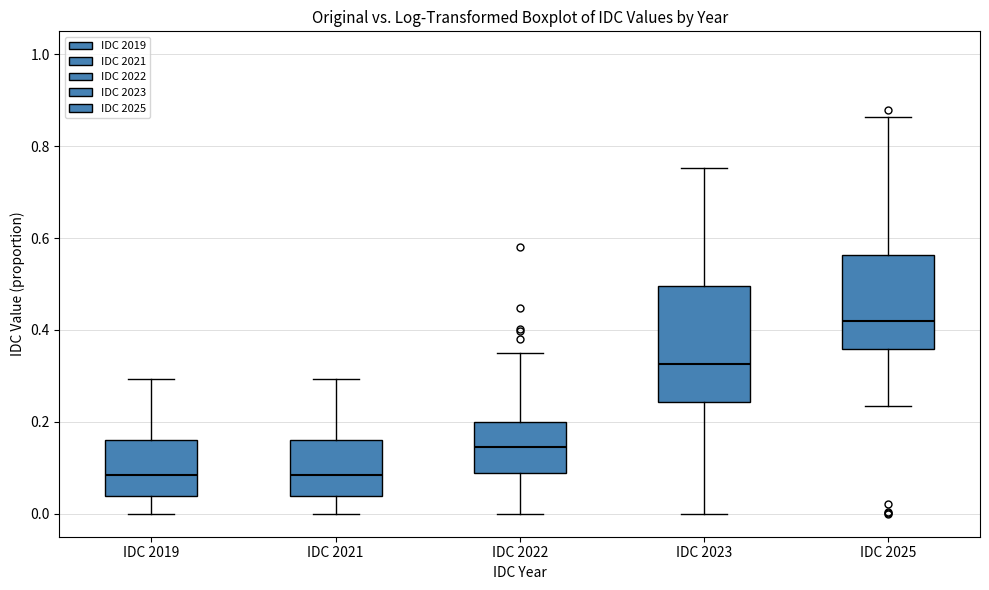

Reading left to right, transcribe this box plot: for each box, give where its median line is, the range the box spans, and where its two whiskers end, as read against the y-axis. The values are not printed on the chart, so give them approximately, as read against the axis.

IDC 2019: median 0.08, box 0.04 to 0.16, whiskers 0.00 to 0.30
IDC 2021: median 0.08, box 0.04 to 0.16, whiskers 0.00 to 0.30
IDC 2022: median 0.14, box 0.08 to 0.20, whiskers 0.00 to 0.34
IDC 2023: median 0.32, box 0.24 to 0.50, whiskers 0.00 to 0.76
IDC 2025: median 0.42, box 0.36 to 0.56, whiskers 0.24 to 0.86